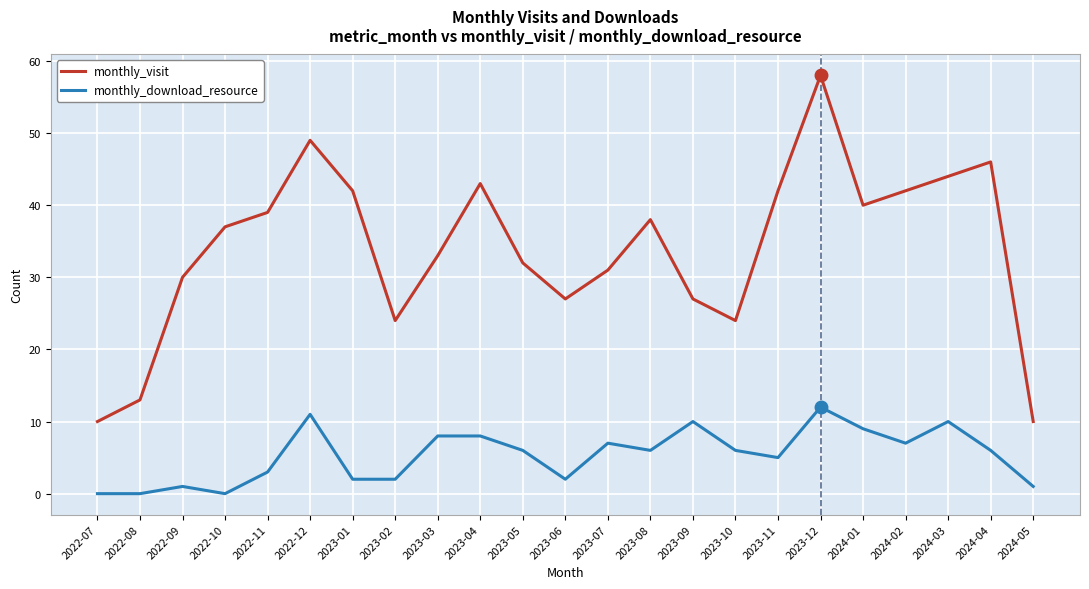

True or false: monthly_download_resource has a value of 5 at 2023-03.

False